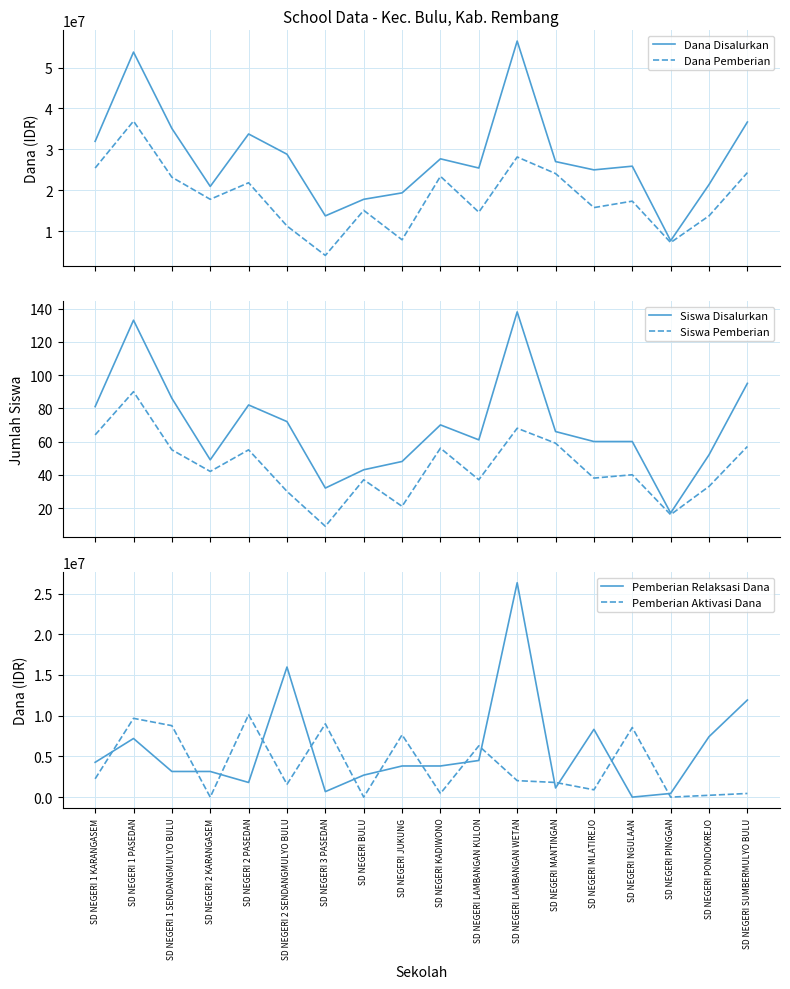

What are all the series names shown in the legend?

Dana Disalurkan, Dana Pemberian, Siswa Disalurkan, Siswa Pemberian, Pemberian Relaksasi Dana, Pemberian Aktivasi Dana